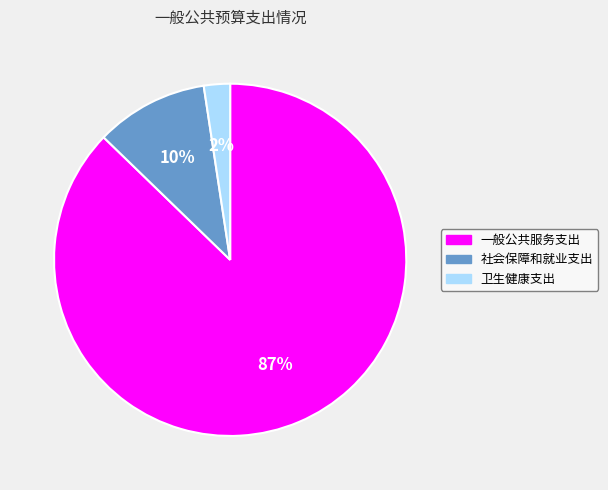

Between 一般公共服务支出 and 社会保障和就业支出, which is larger?

一般公共服务支出